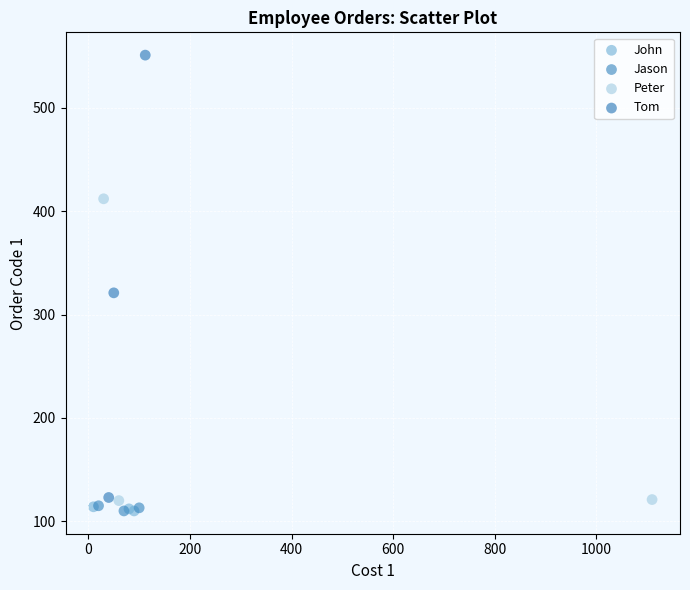

Which series reaches the maximum Y coordinate?

Tom